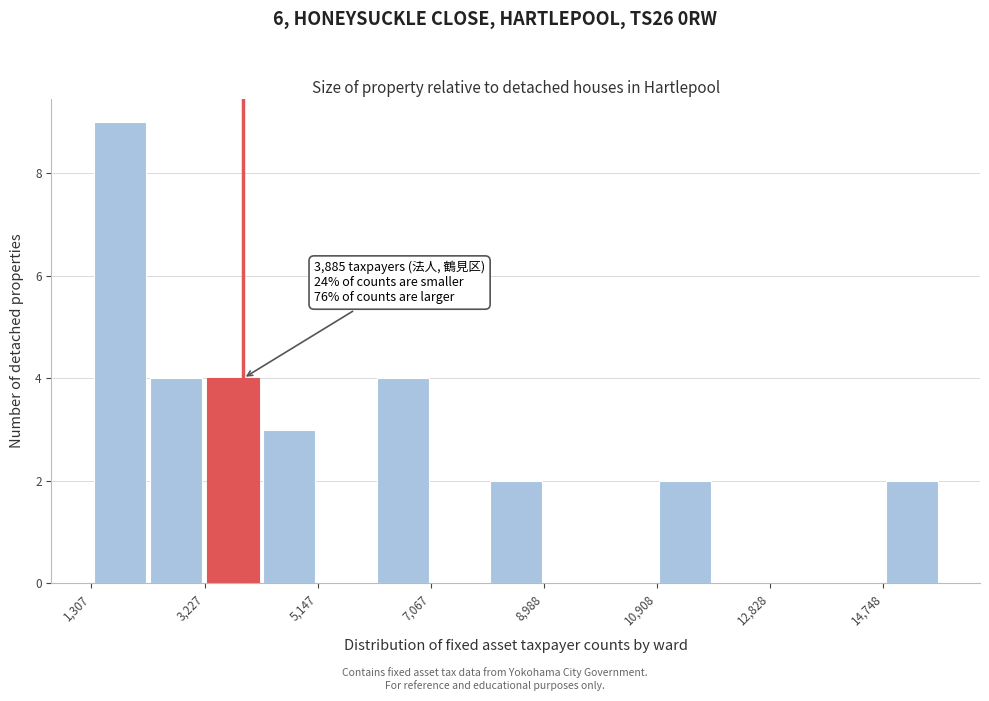

Which range on the x-axis has the tallest bar?

1400 to 2200